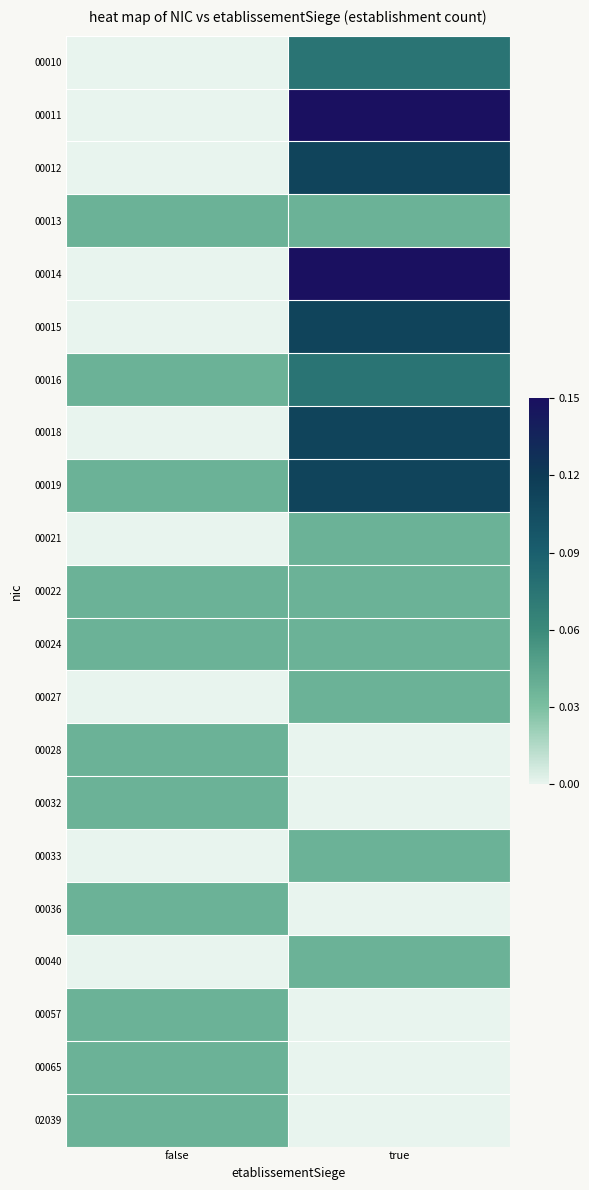

Rank the series by their maximum value, from highest to lowest.

00011, 00014, 00012, 00015, 00018, 00019, 00010, 00016, 00013, 00021, 00022, 00024, 00027, 00028, 00032, 00033, 00036, 00040, 00057, 00065, 02039